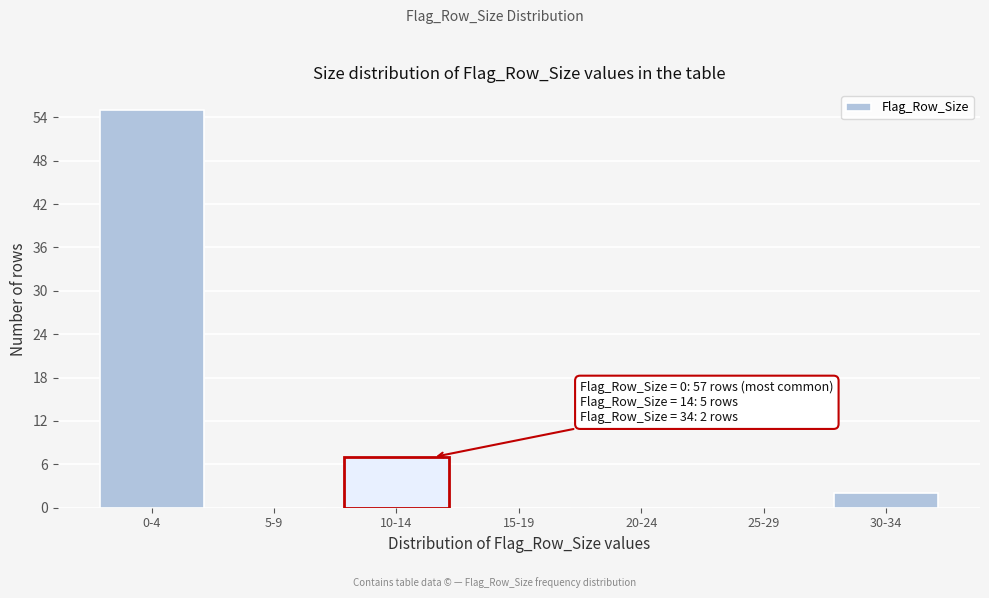

Reading left to right, list all the values displayed in this chart.

0-4=55	5-9=0	10-14=7	15-19=0	20-24=0	25-29=0	30-34=2